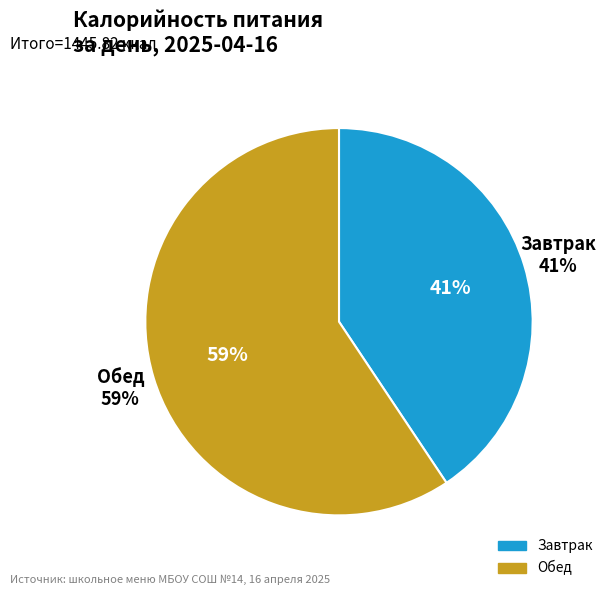

How many segments does this pie chart have?

2